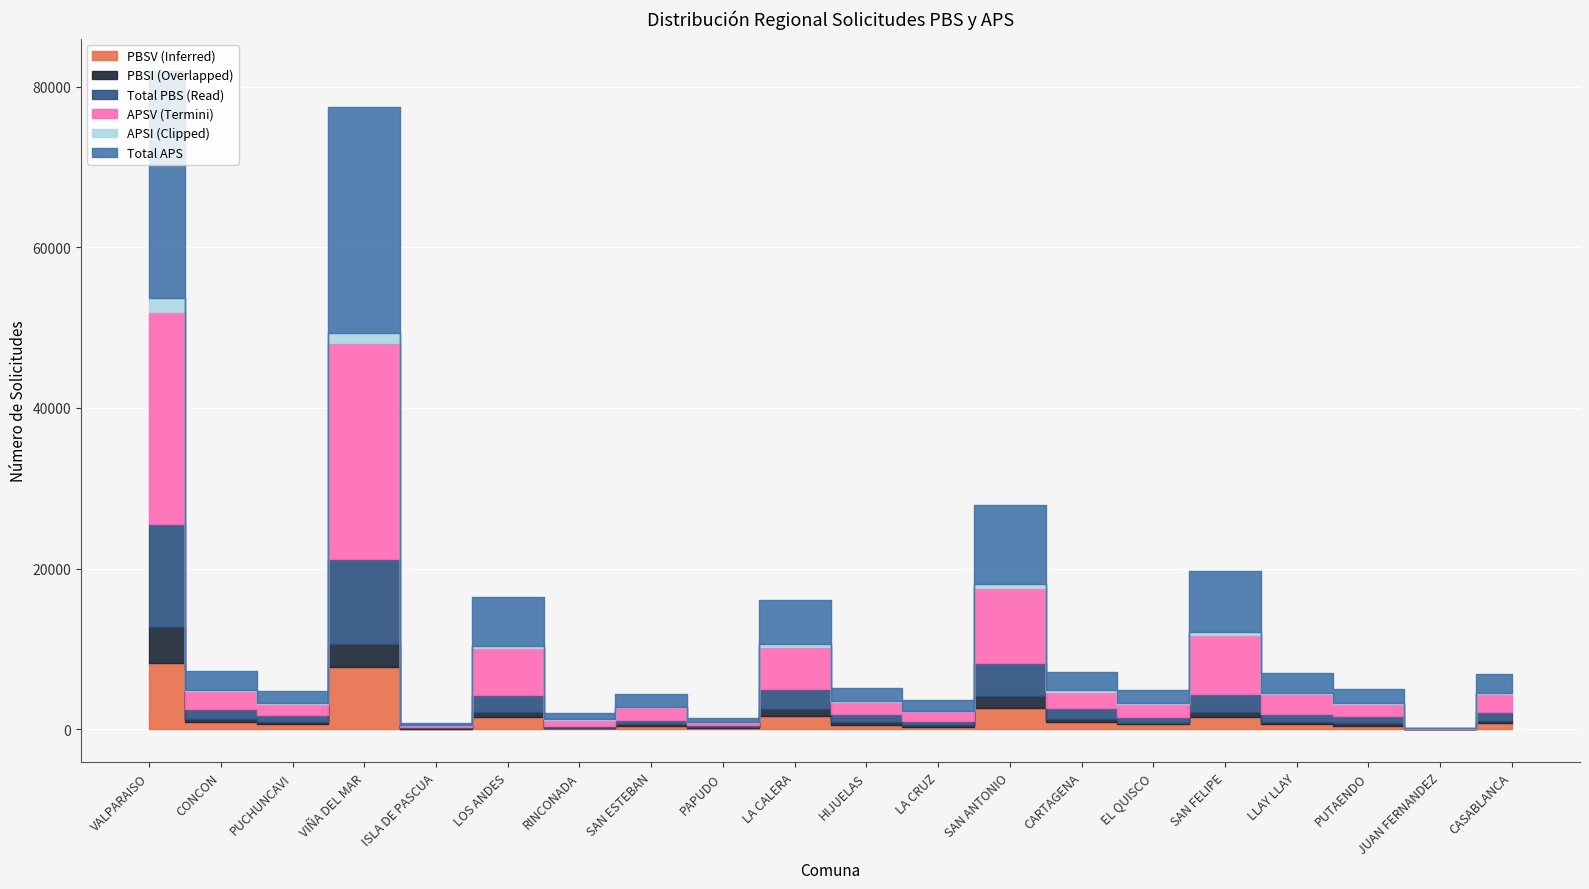

What is the value of the APSV point at the 15th from the left?

1586